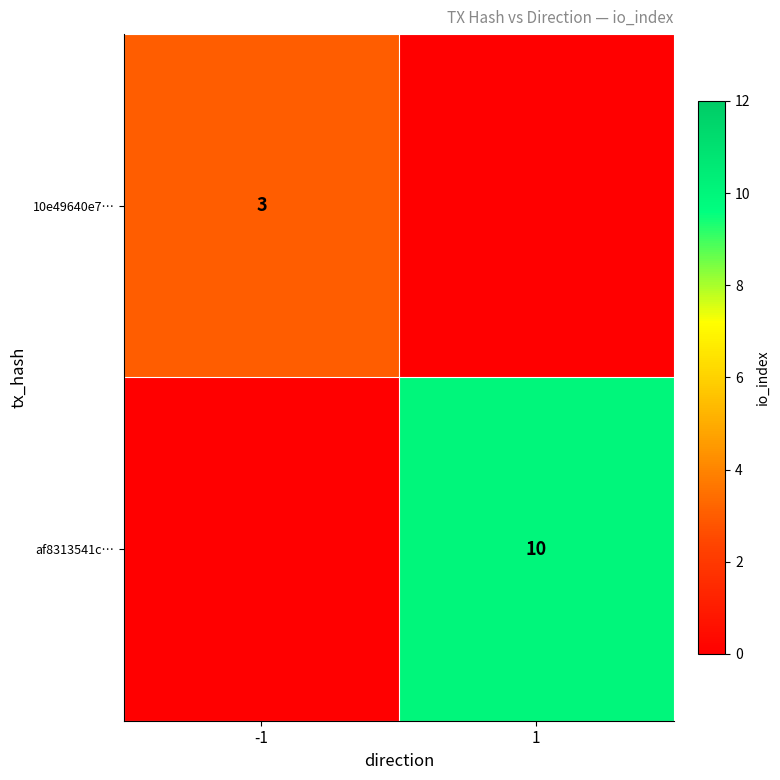

How many distinct data groups are displayed?

2